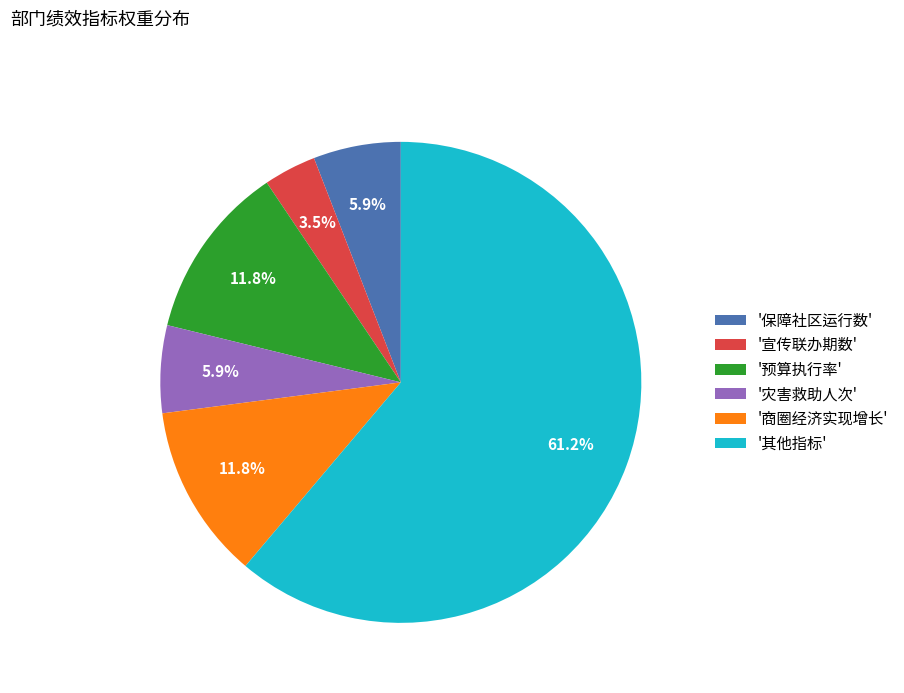

Combined, do '预算执行率' and '灾害救助人次' account for over 50%?

No